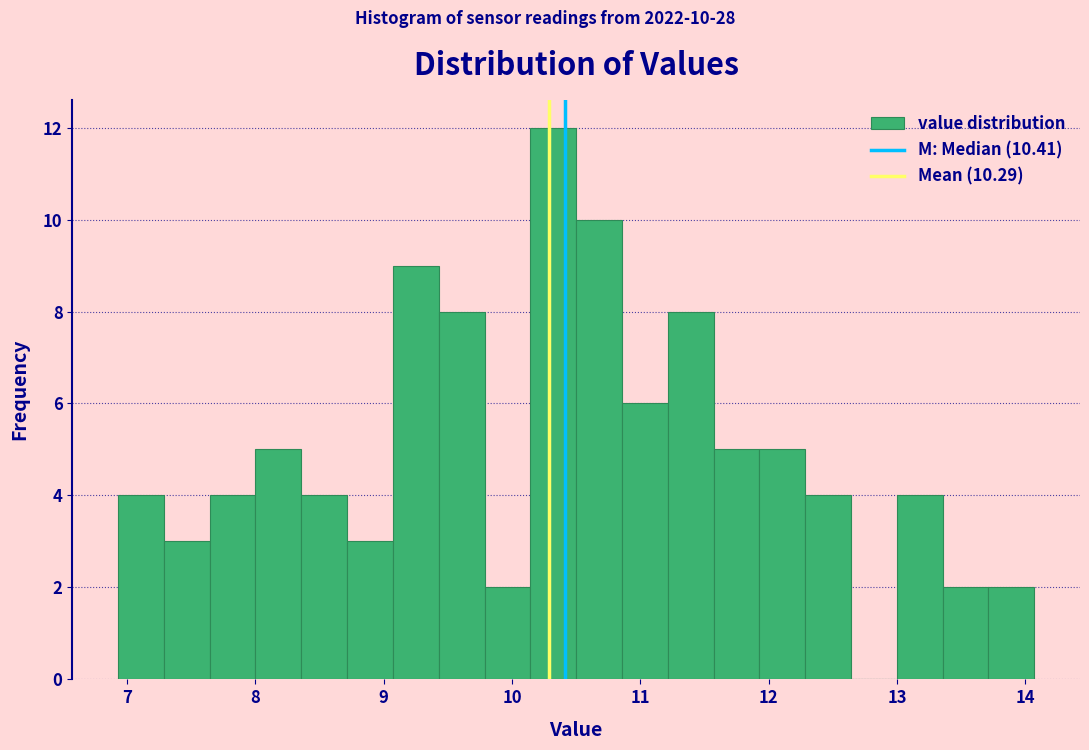

Around what value on the x-axis is the tallest bar? Give the approximate position of its centre, as read against the axis.

10.3